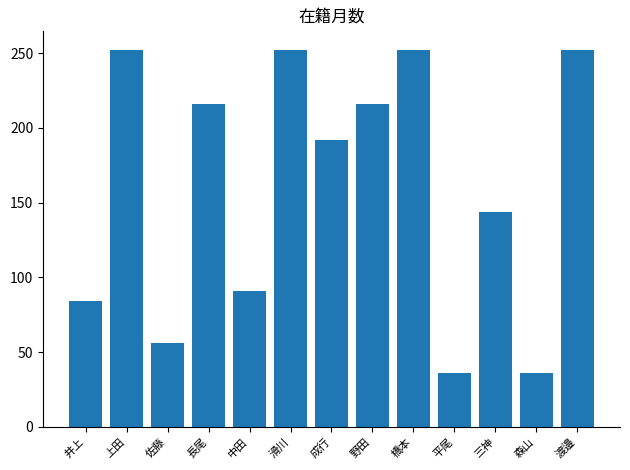

Reading left to right, what are all the values shown in this chart?

84	252	56	216	91	252	192	216	252	36	144	36	252